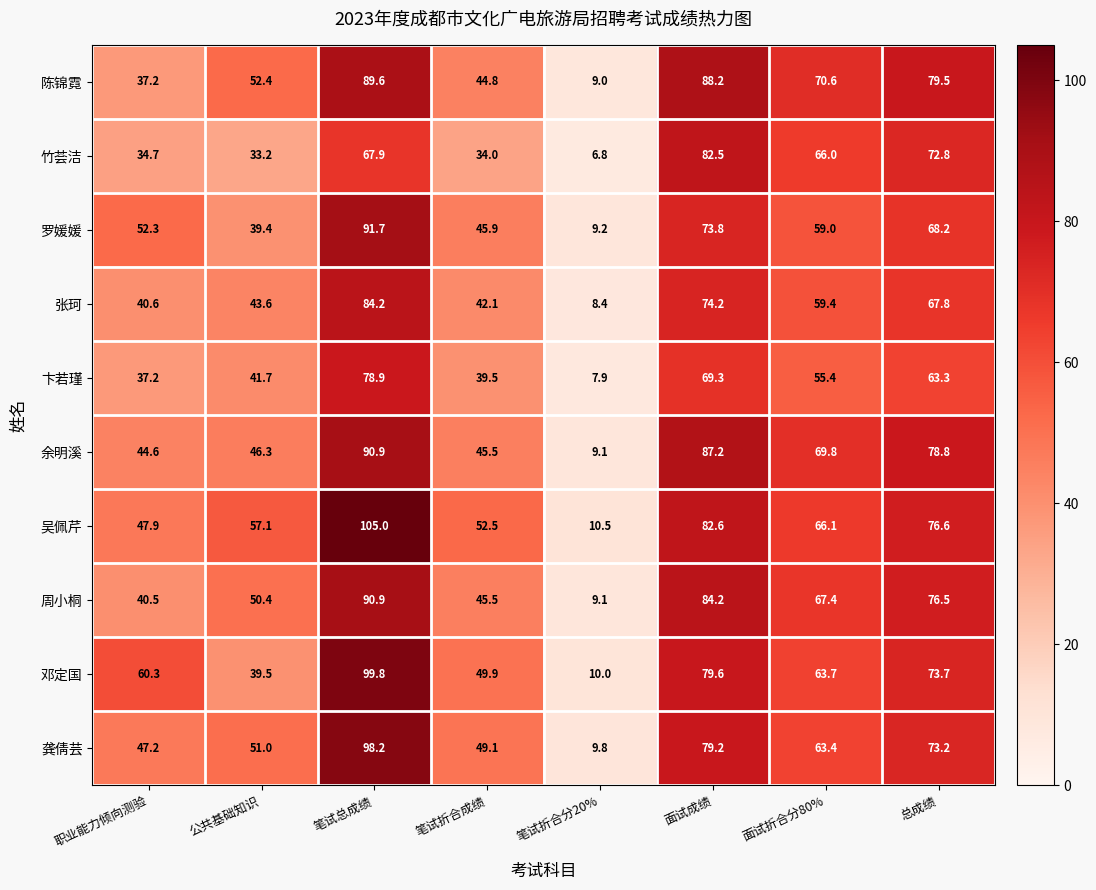

How many distinct data groups are displayed?

10